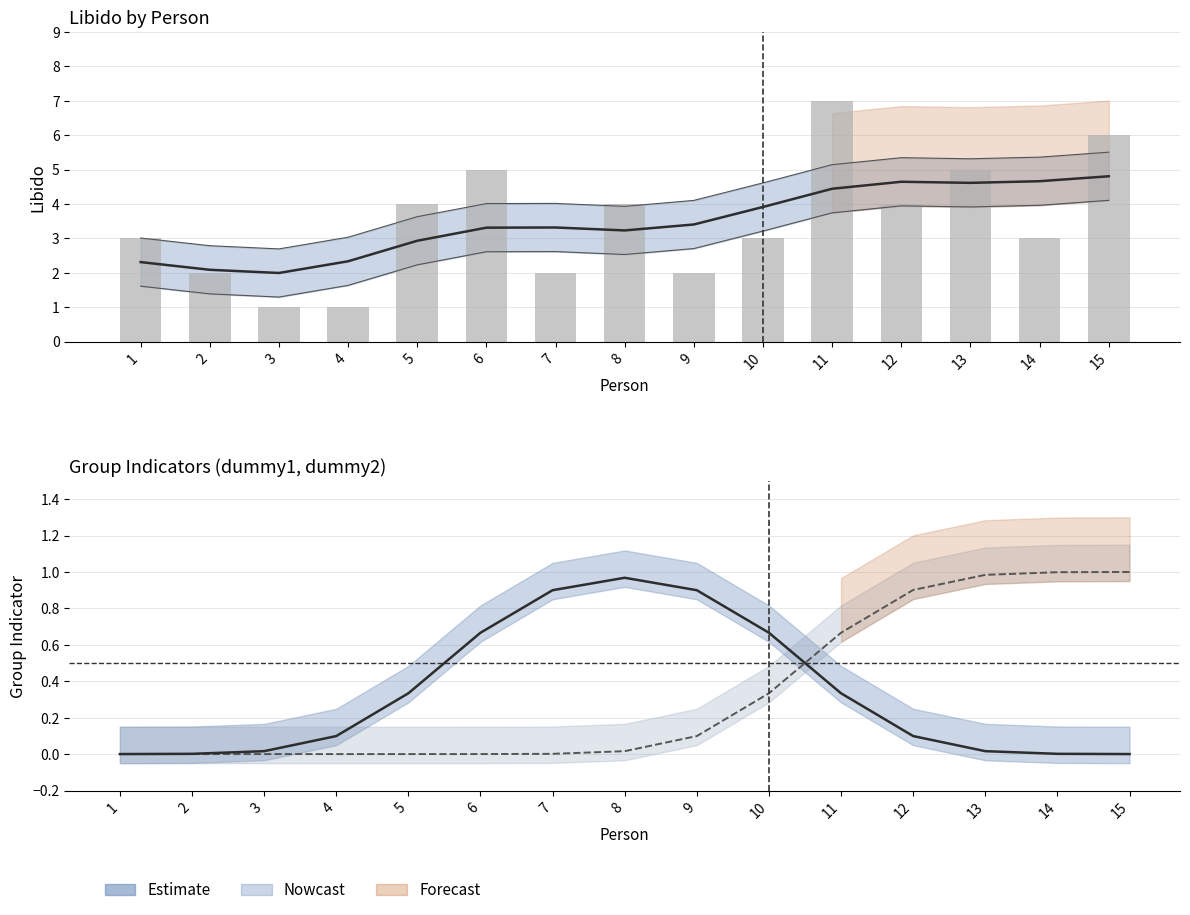

Does the chart contain any negative values?

No